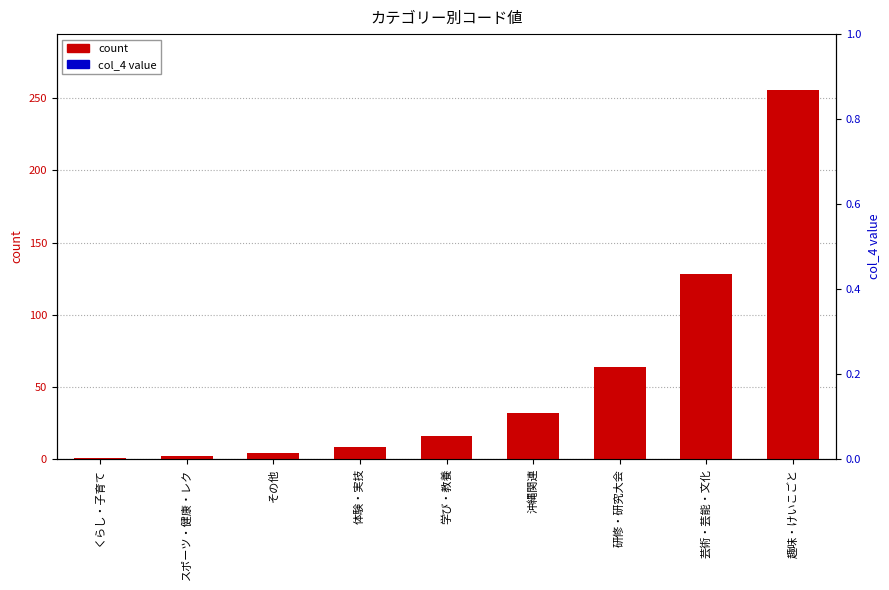

Reading left to right, what are all the values shown in this chart?

count: くらし・子育て=1	スポーツ・健康・レク=2	その他=4	体験・実技=8	学び・教養=16	沖縄関連=32	研修・研究大会=64	芸術・芸能・文化=128	趣味・けいこごと=256
col_4 value: くらし・子育て=0	スポーツ・健康・レク=0	その他=0	体験・実技=0	学び・教養=0	沖縄関連=0	研修・研究大会=0	芸術・芸能・文化=0	趣味・けいこごと=0